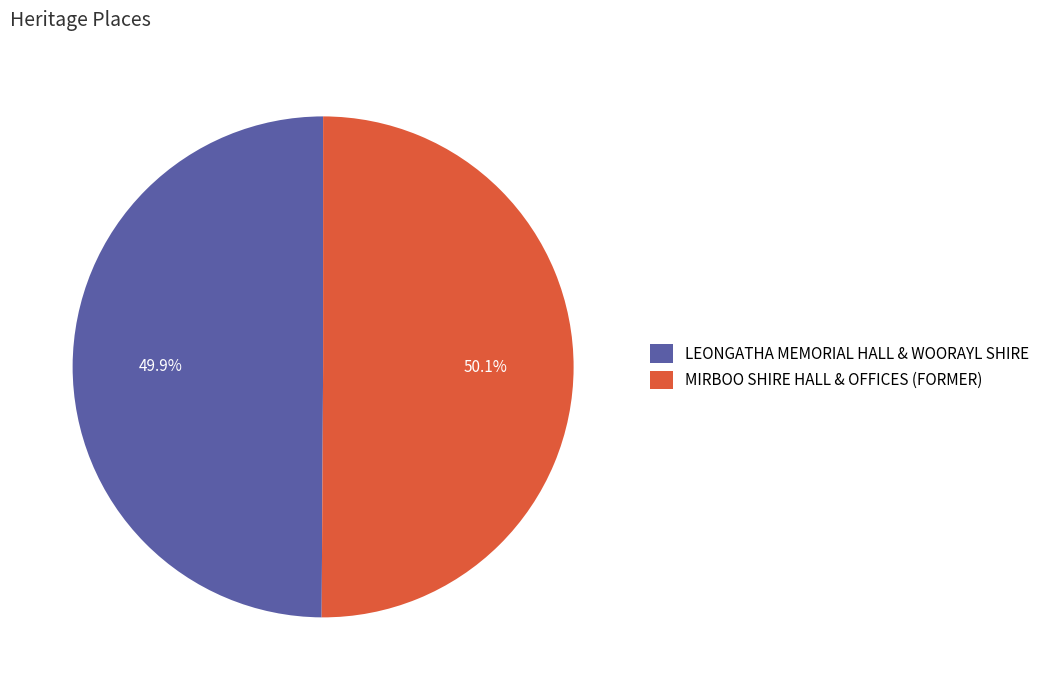

Combined, what portion of the pie is LEONGATHA MEMORIAL HALL & WOORAYL SHIRE and MIRBOO SHIRE HALL & OFFICES (FORMER)?

100.0%